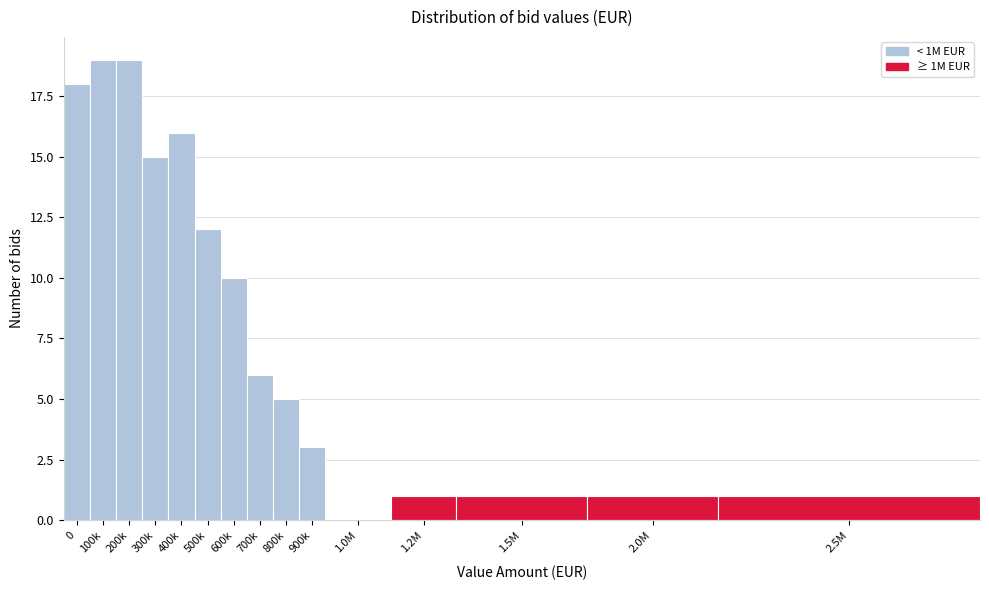

Reading left to right, extract all data points from this chart.

0=18	100k=19	200k=19	300k=15	400k=16	500k=12	600k=10	700k=6	800k=5	900k=3	1.0M=0	1.2M=1	1.5M=1	2.0M=1	2.5M=1